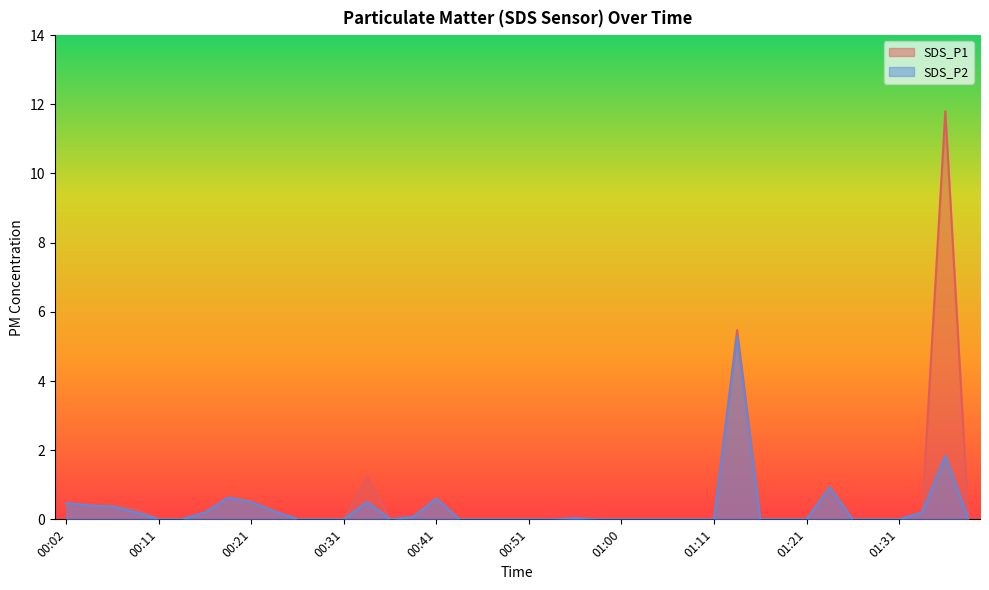

True or false: SDS_P1 and SDS_P2 intersect in this chart.

False